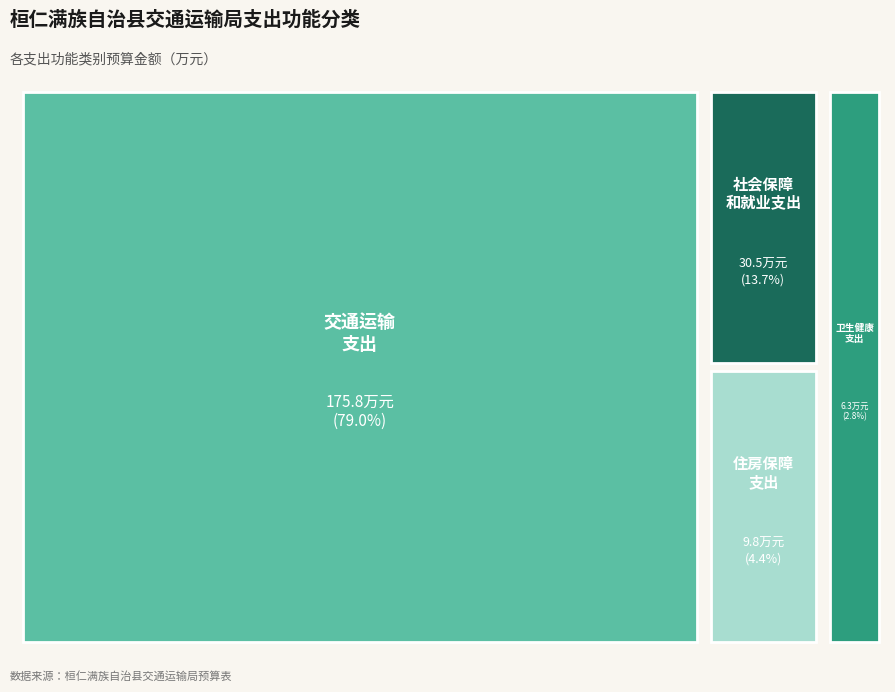

Is it true that 社会保障和就业支出 is 14% of the pie?

True